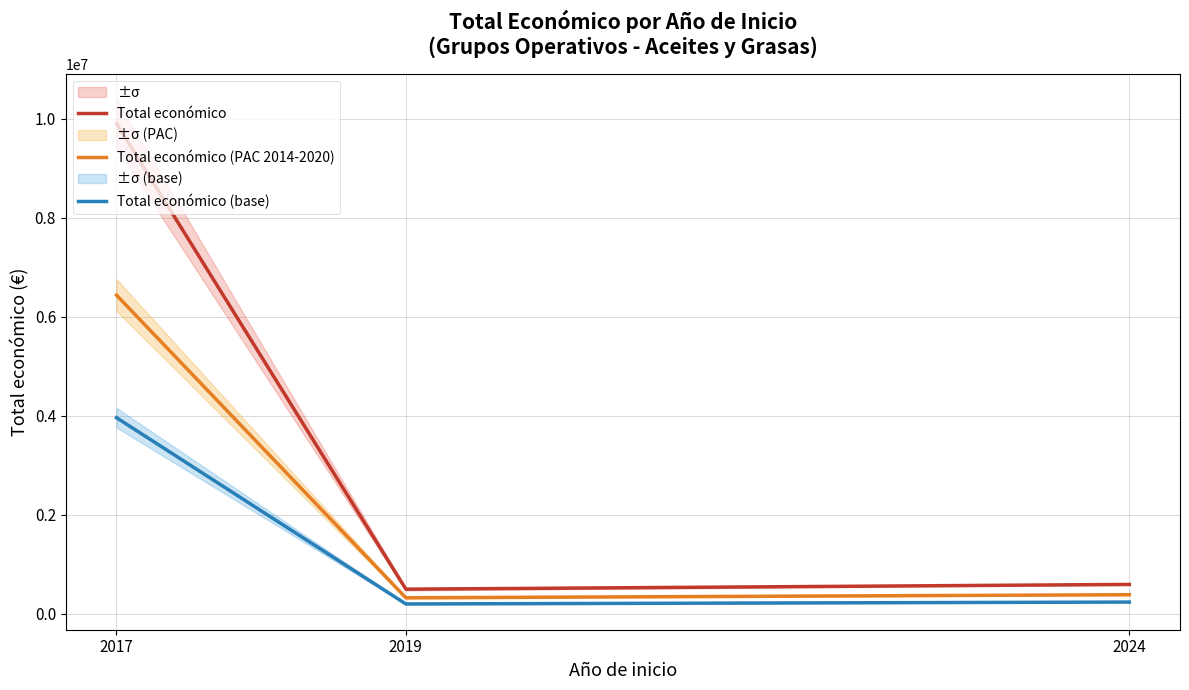

How many data points in Total económico (PAC 2014-2020) are less than 385465?

1